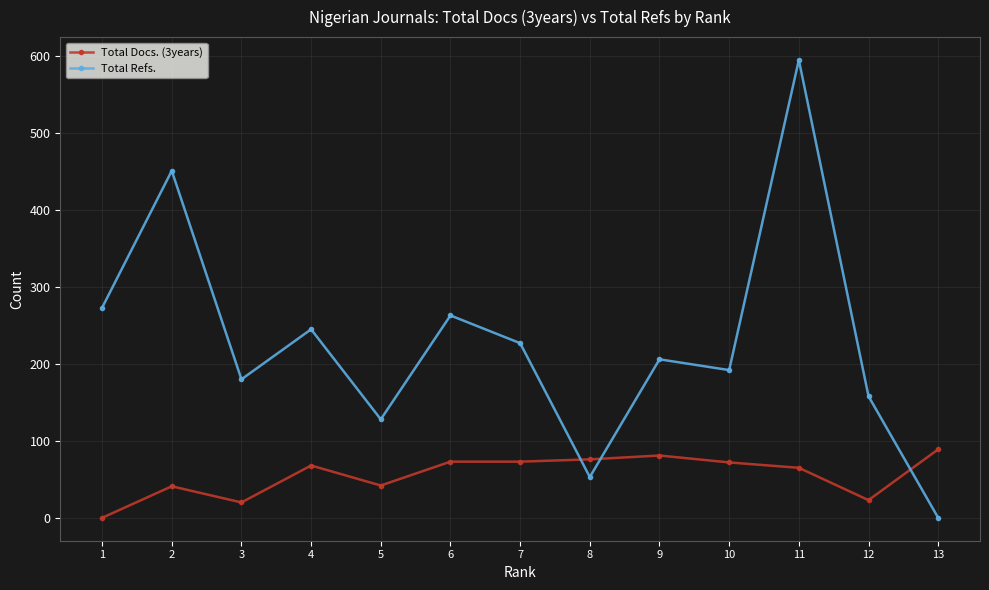

What is the value of the Total Refs. point at the 4th from the left?

245